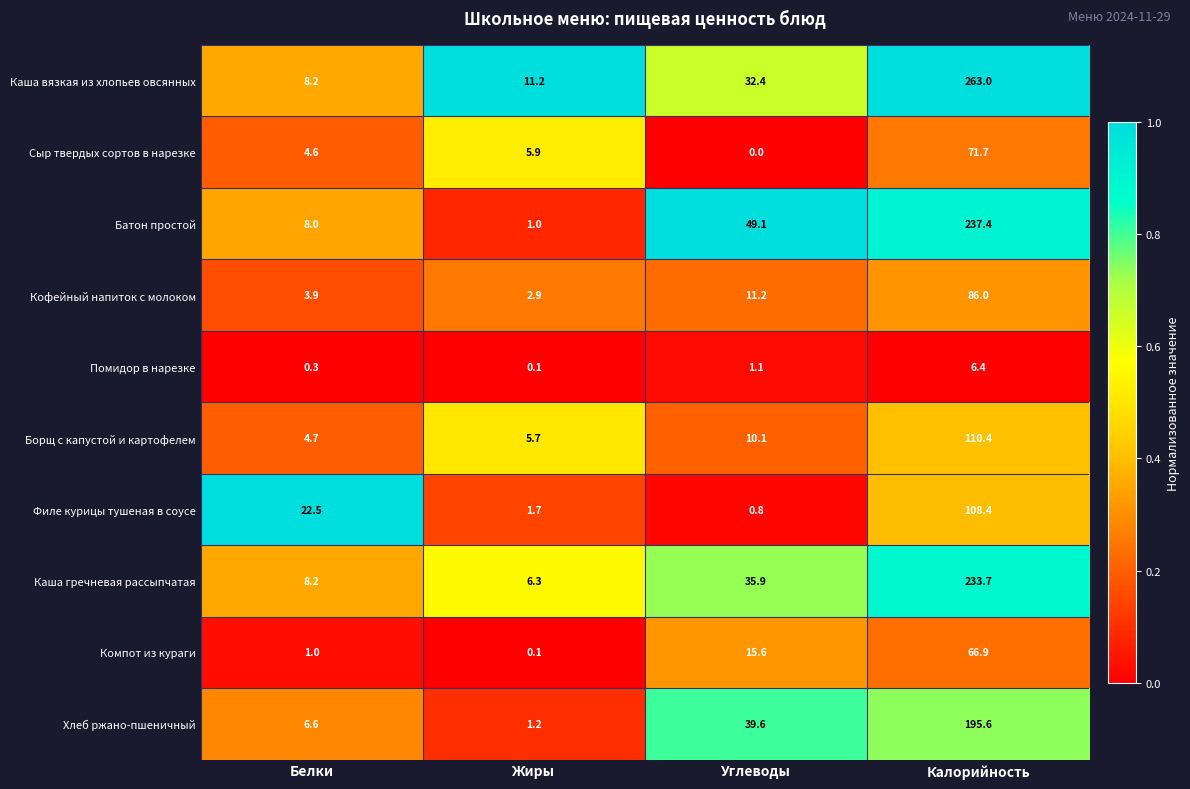

At which label does Кофейный напиток с молоком first exceed 11?

Углеводы